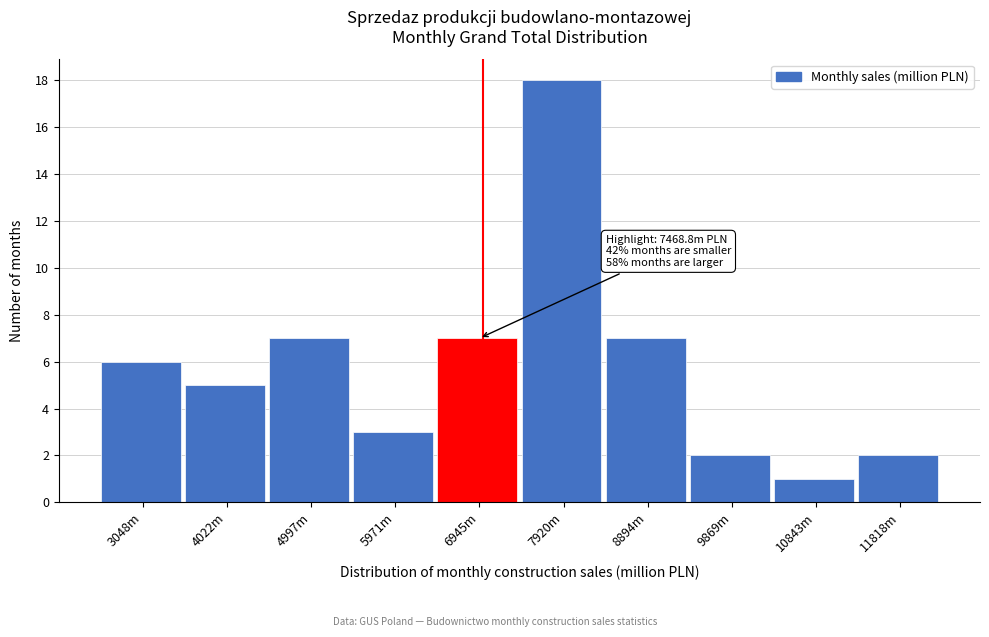

Reading right to left, list all the values displayed in this chart.

2	1	2	7	18	7	3	7	5	6